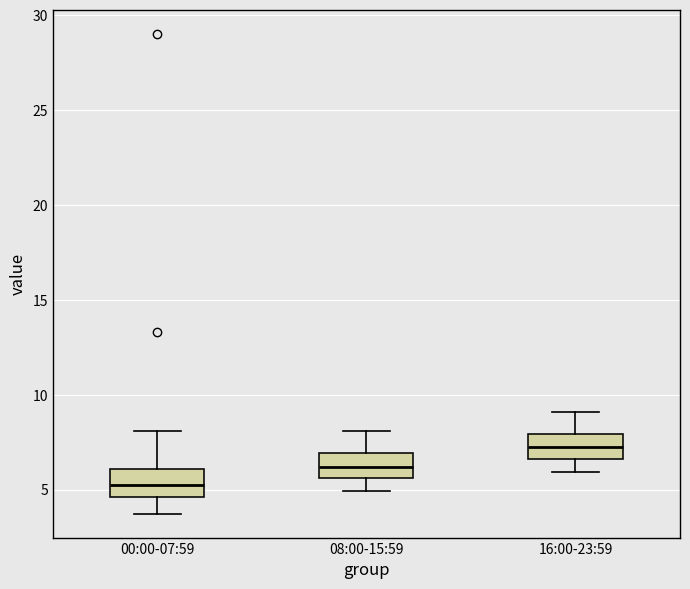

Where is the upper edge of the box for 16:00-23:59 on the y-axis? The values are not printed on the chart, so give them approximately, as read against the axis.

8.0